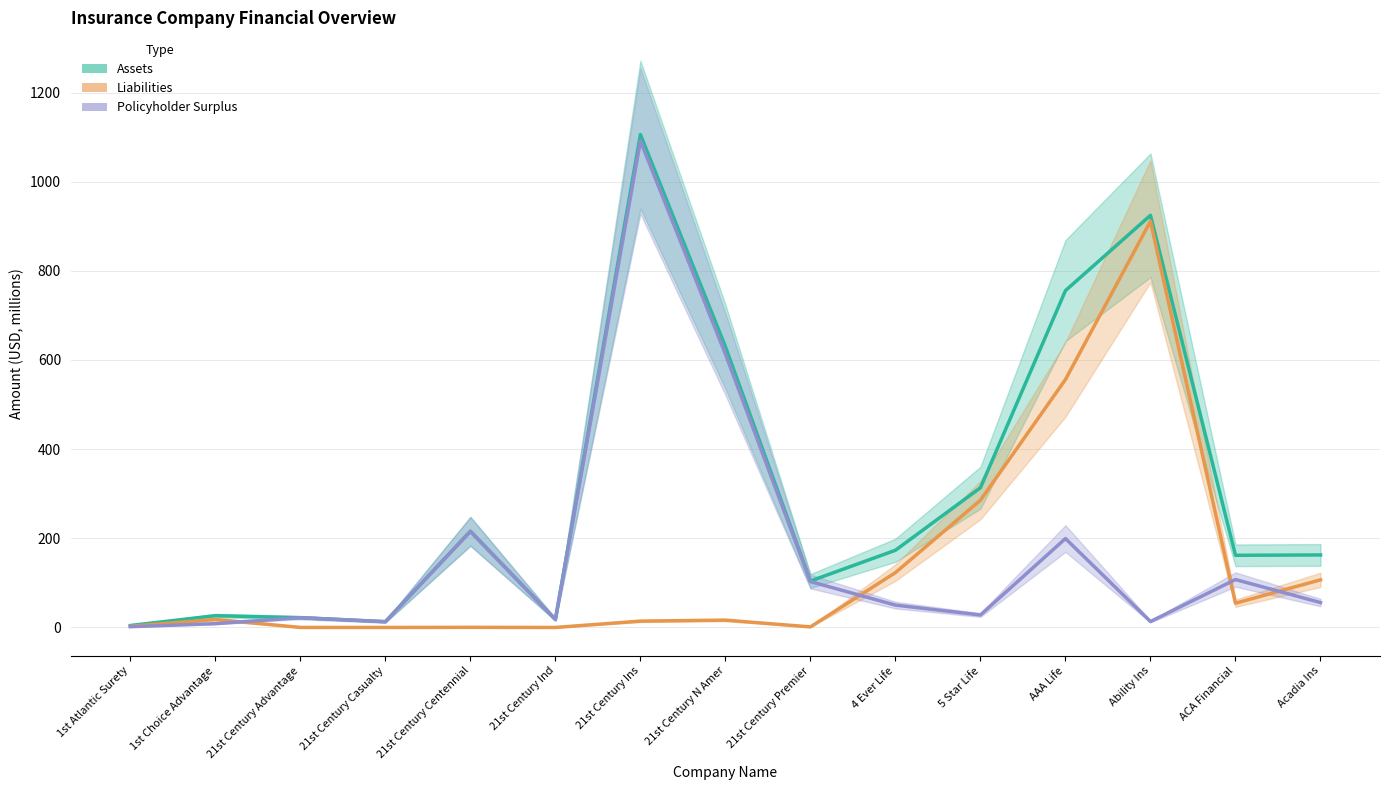

Where is the first local minimum for Policyholder Surplus?

21st Century Casualty